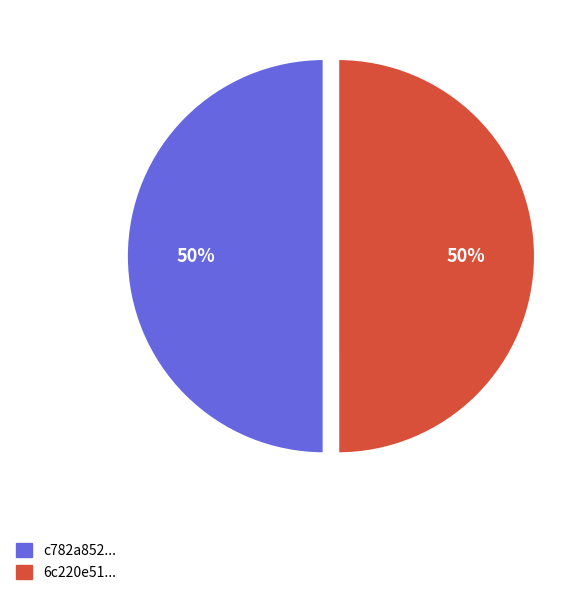

True or false: 6c220e51... accounts for 44% of the total.

False